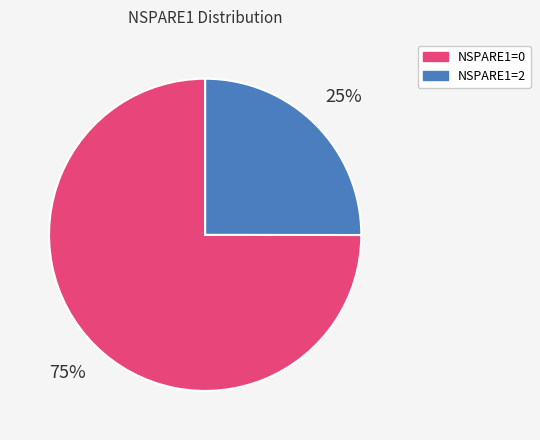

How many slices are in this pie chart?

2